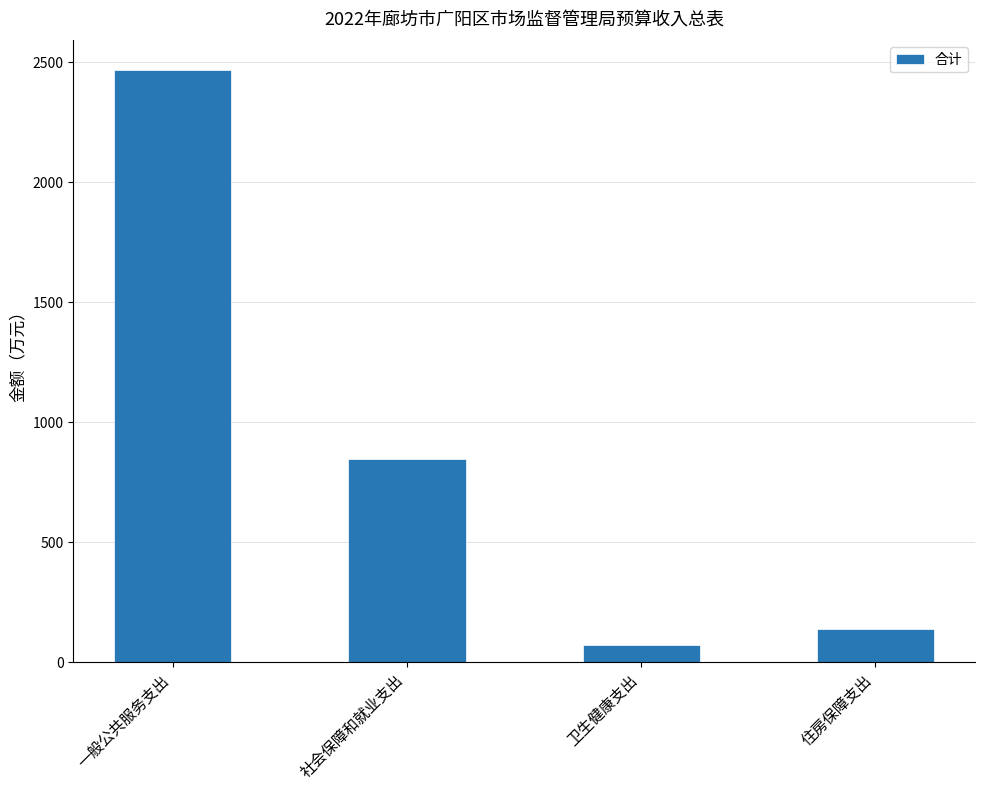

At which category does the chart reach its minimum across all series?

卫生健康支出